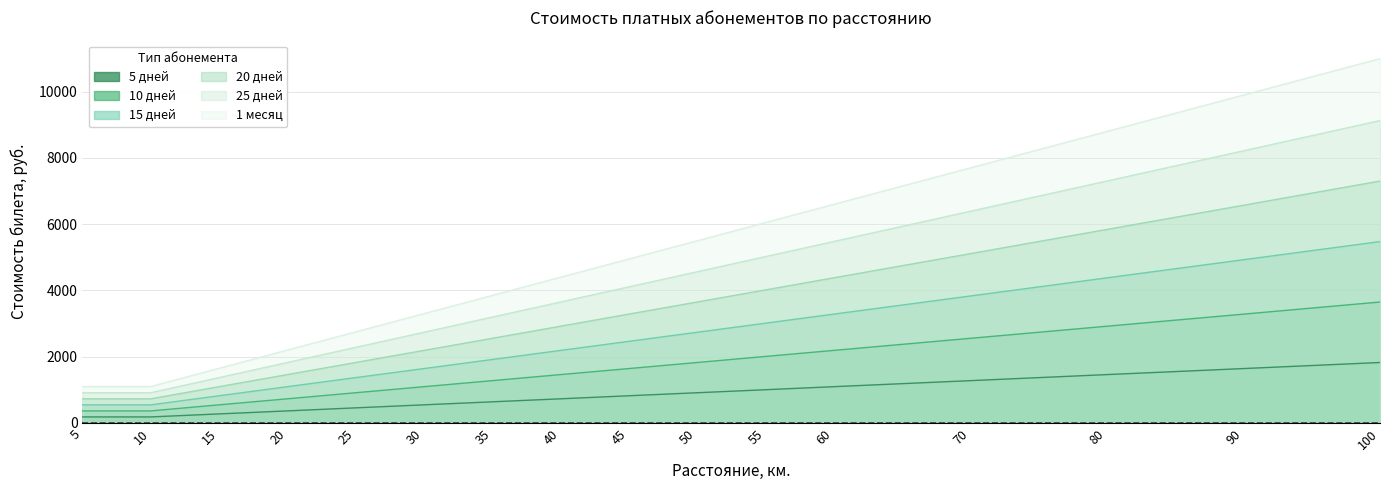

At how many categories does at least one series exceed 8754?

3